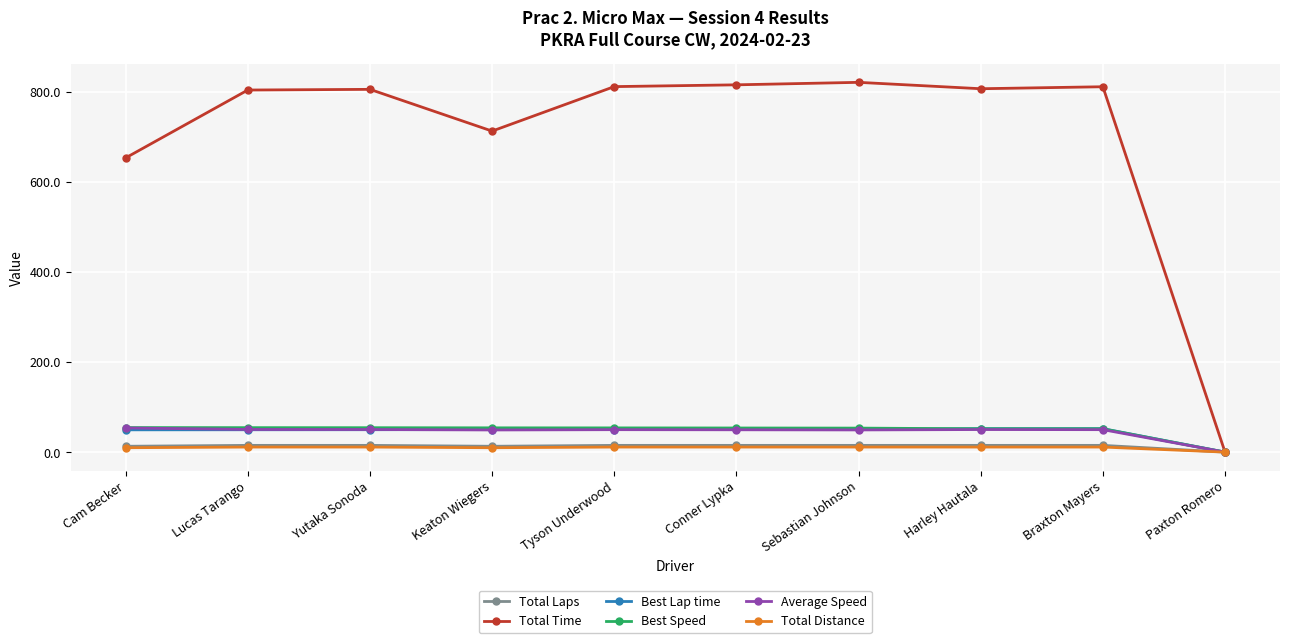

How many values in the Total Time series are below 807?

5